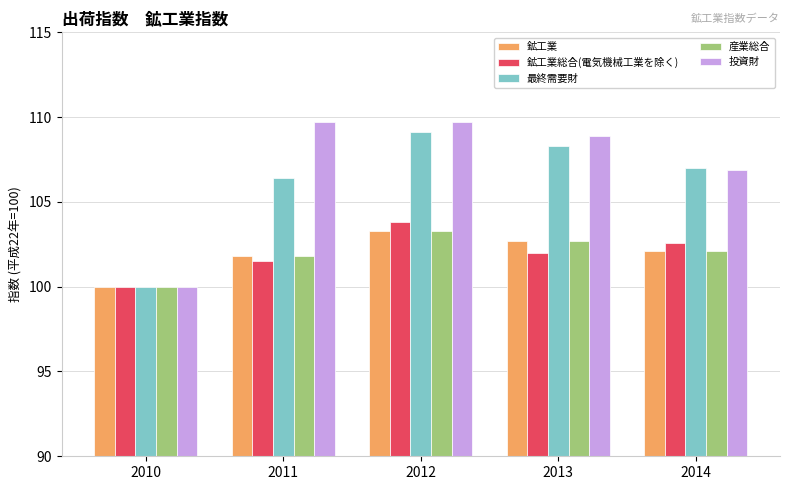

Is it true that 鉱工業総合(電気機械工業を除く) equals 103.8 at 2012?

True